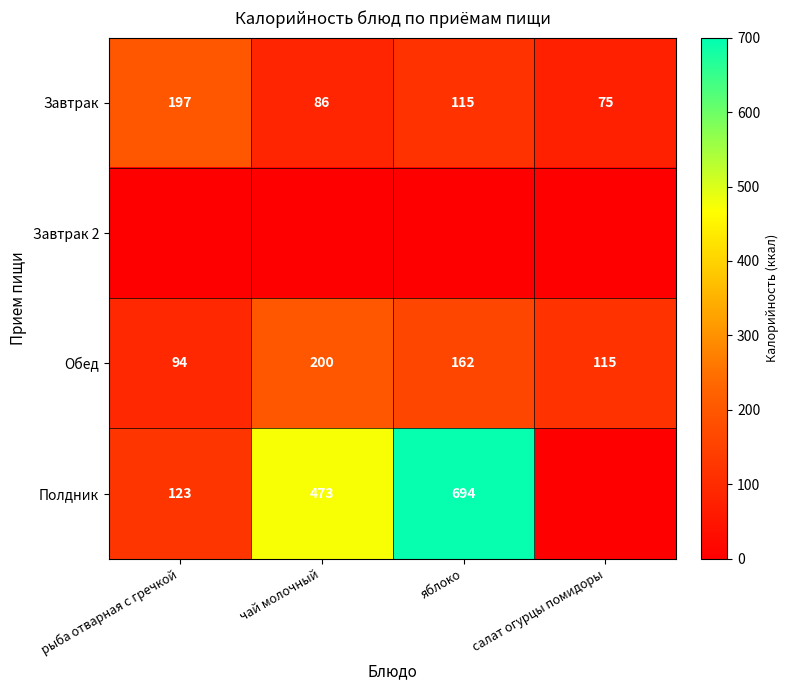

What is the maximum value shown in the chart?

694